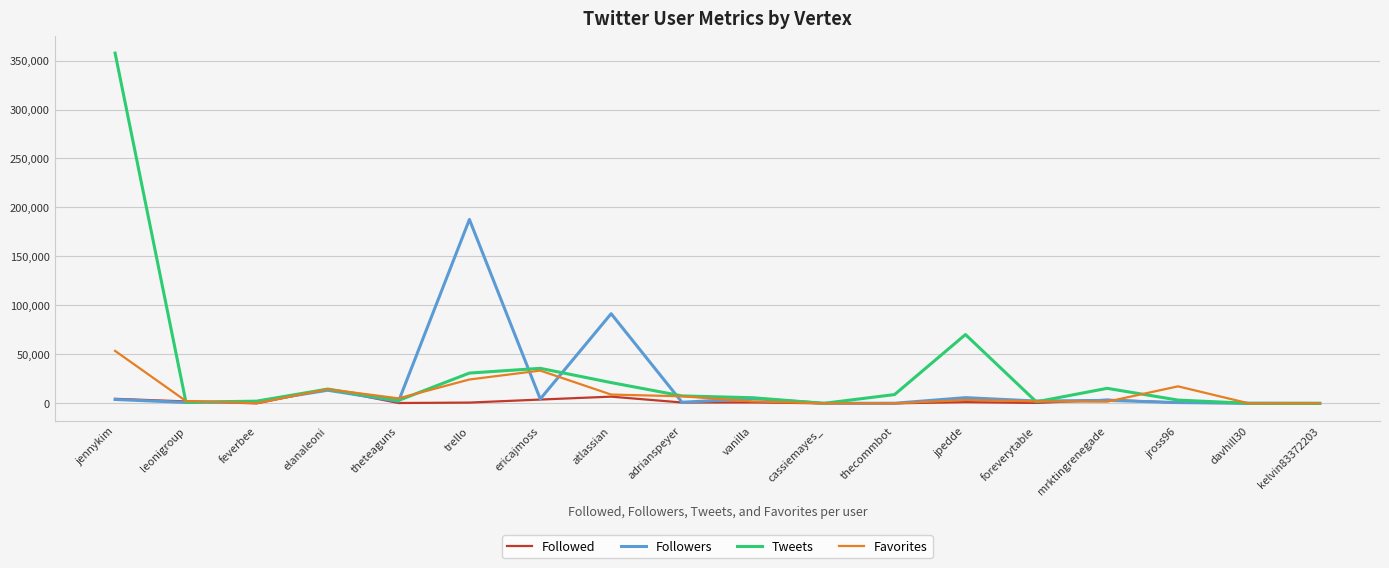

What is the greatest value displayed?

357587